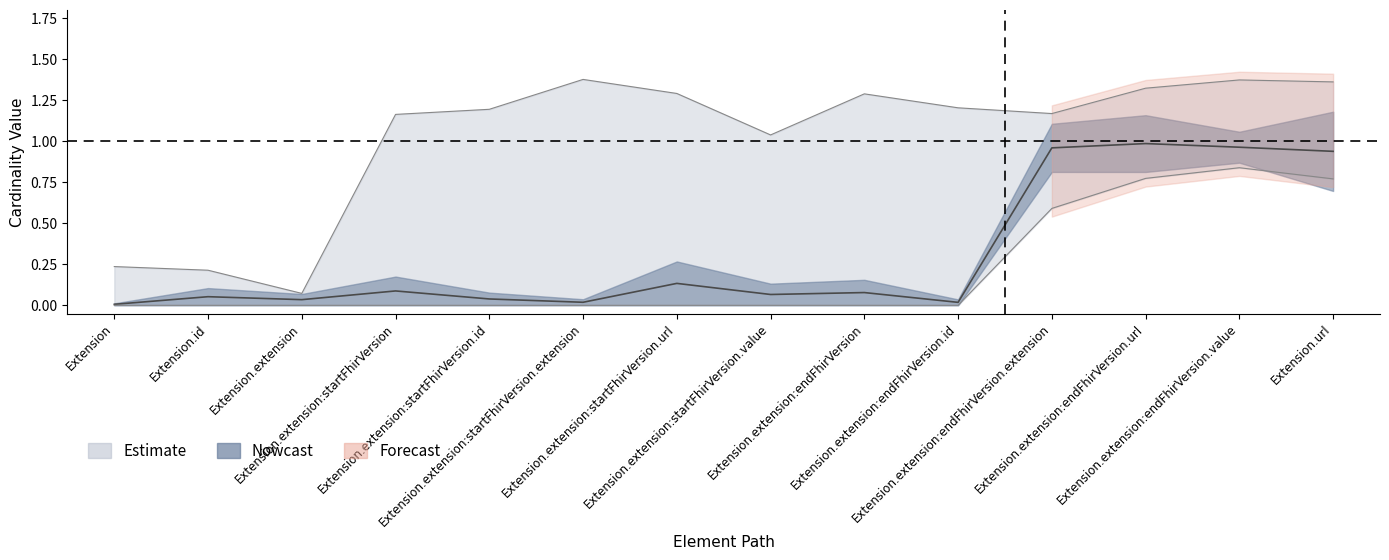

How many lines are shown in the chart?

2